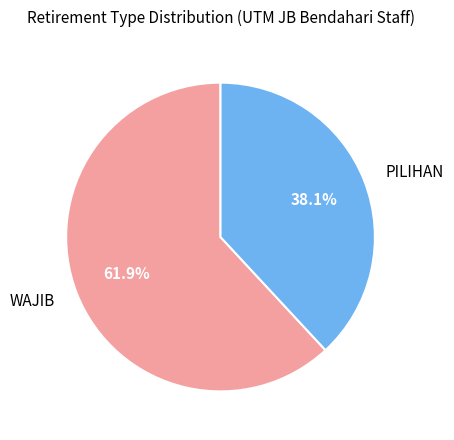

Is PILIHAN the majority of the pie?

No